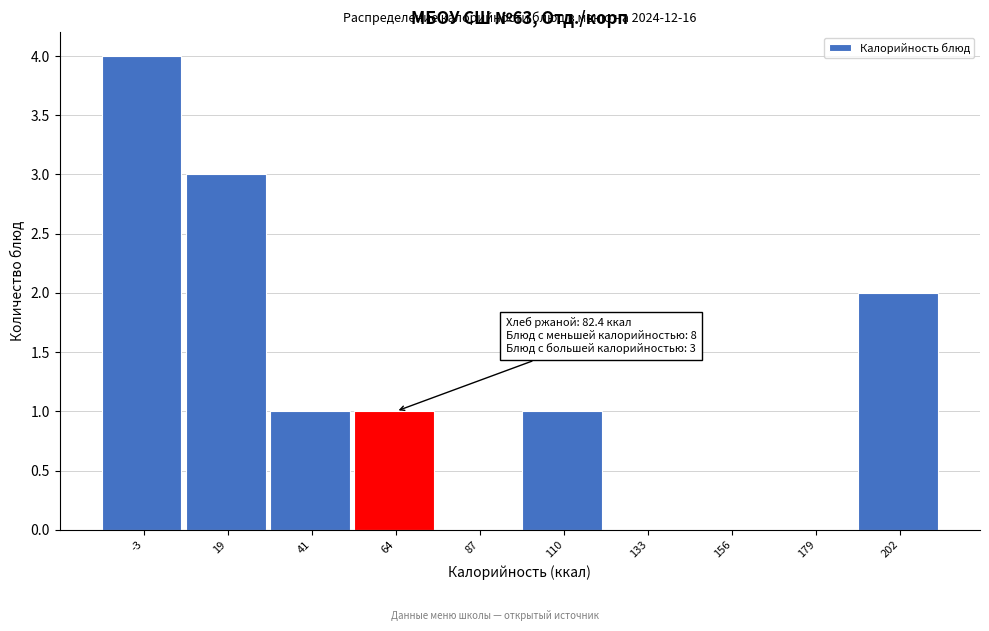

Reading right to left, transcribe all the data shown in this chart.

202=2	179=0	156=0	133=0	110=1	87=0	64=1	41=1	19=3	-3=4